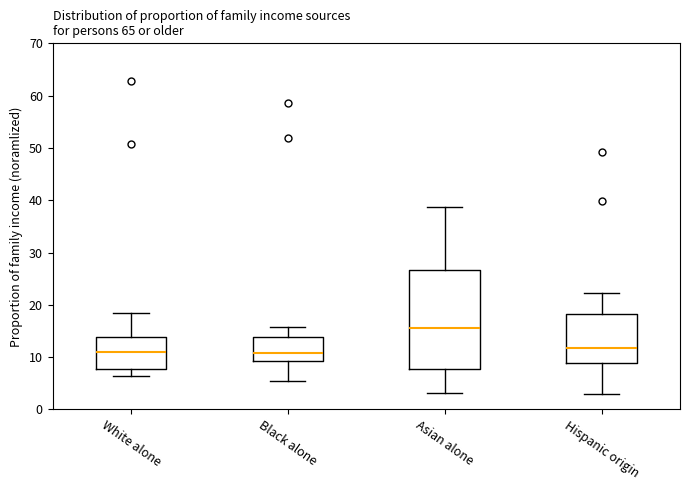

Which box has the highest median line?

Asian alone